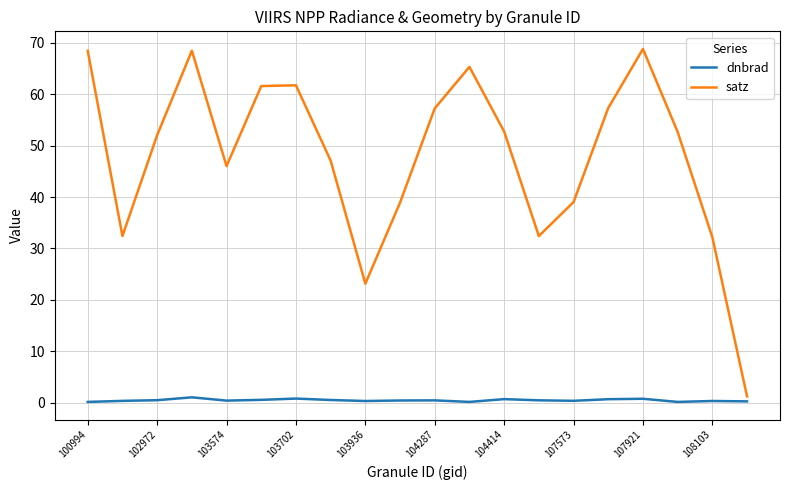

Rank the series by their average value, from highest to lowest.

satz, dnbrad